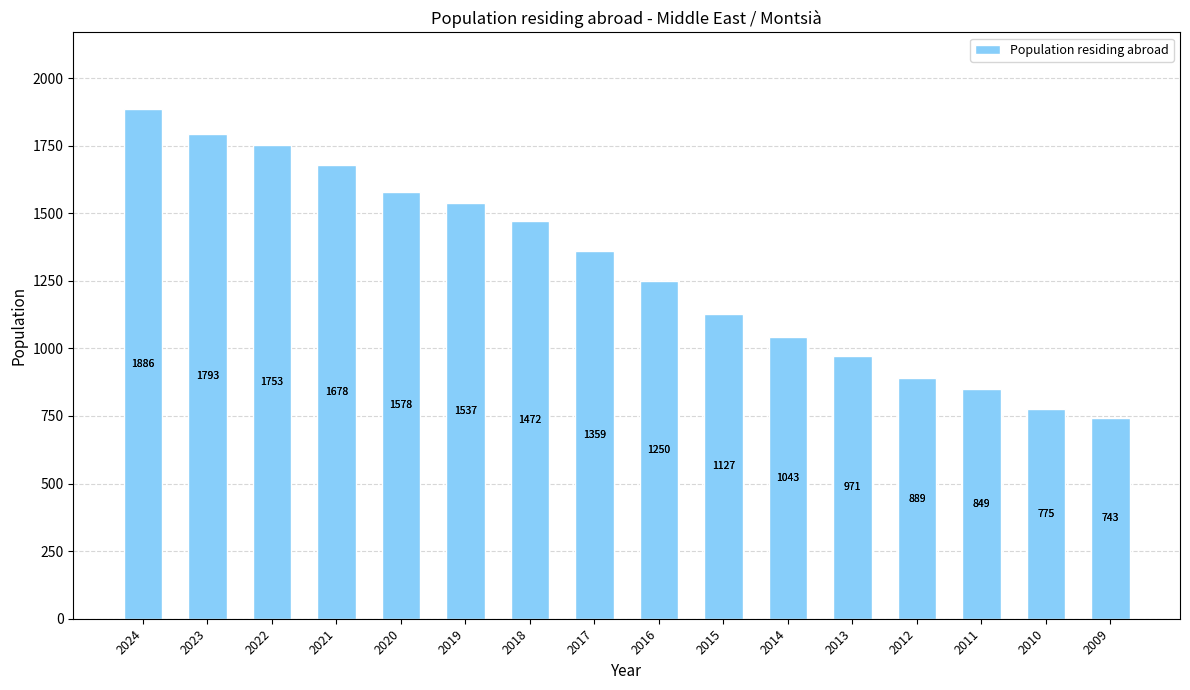

At which category does the chart reach its peak across all series?

2024